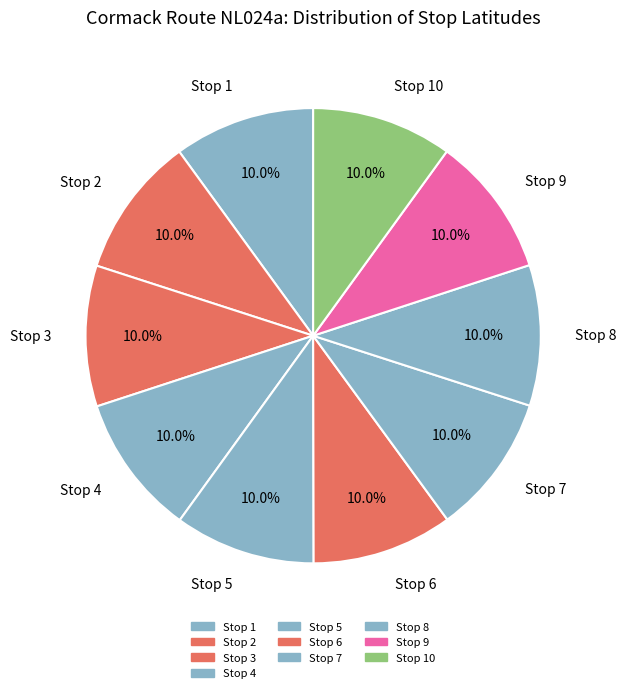

Does any single category account for the majority?

No